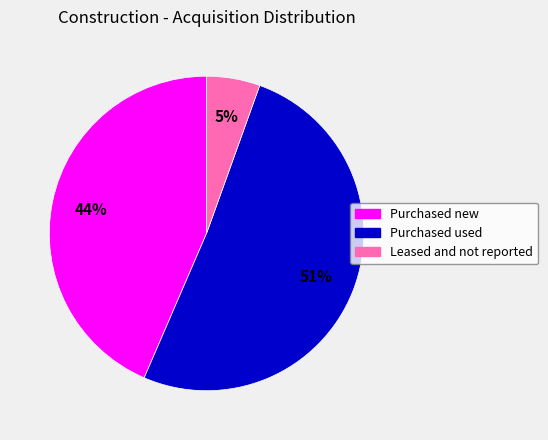

To the nearest percent, what portion does Leased and not reported represent?

5%